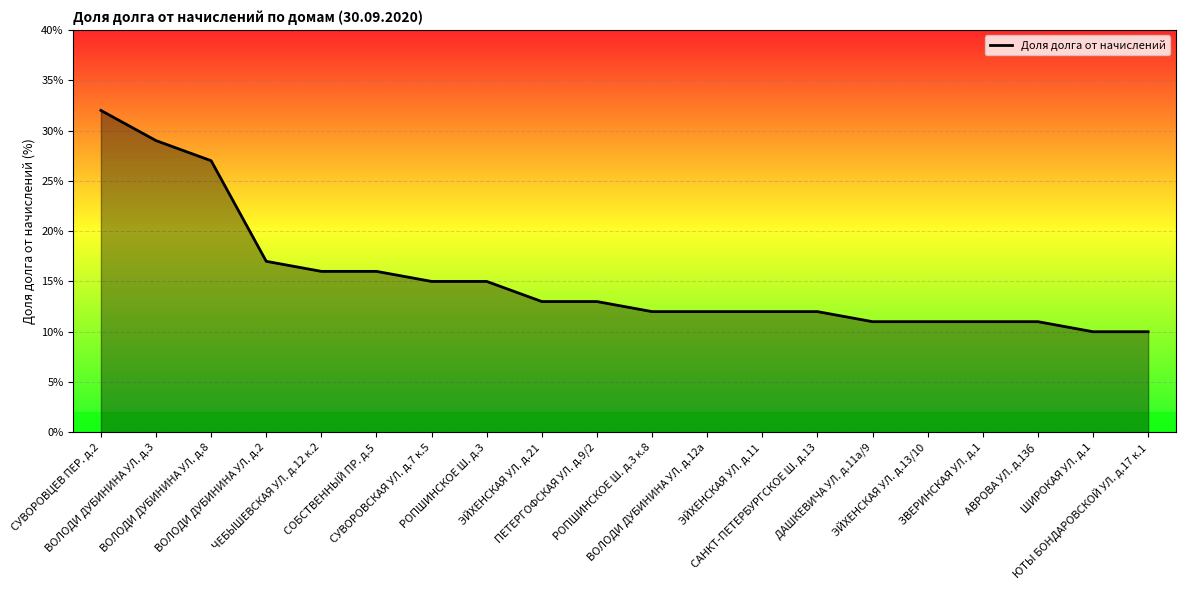

Is it true that the value at ЭЙХЕНСКАЯ УЛ. д.11 is 12?

True